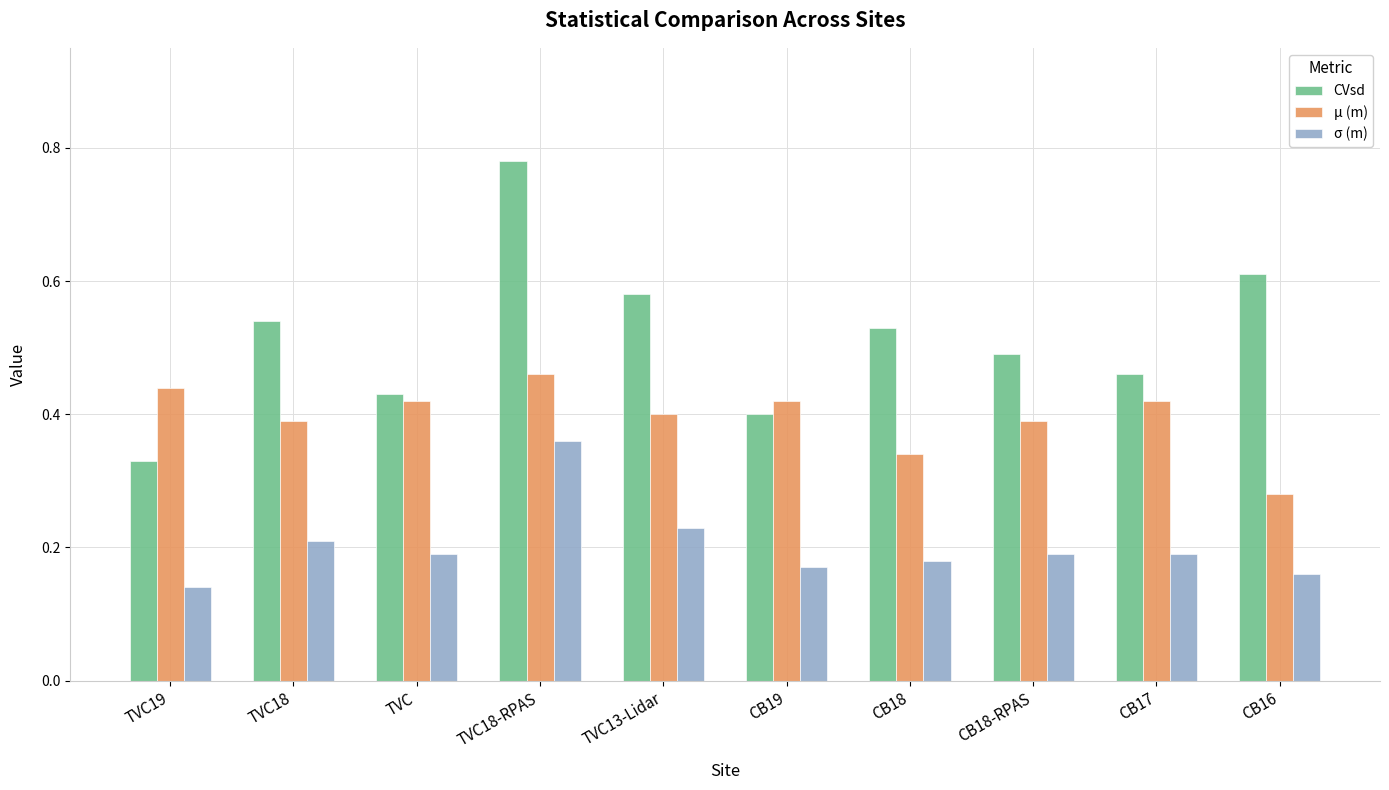

How many groups of bars are there?

10